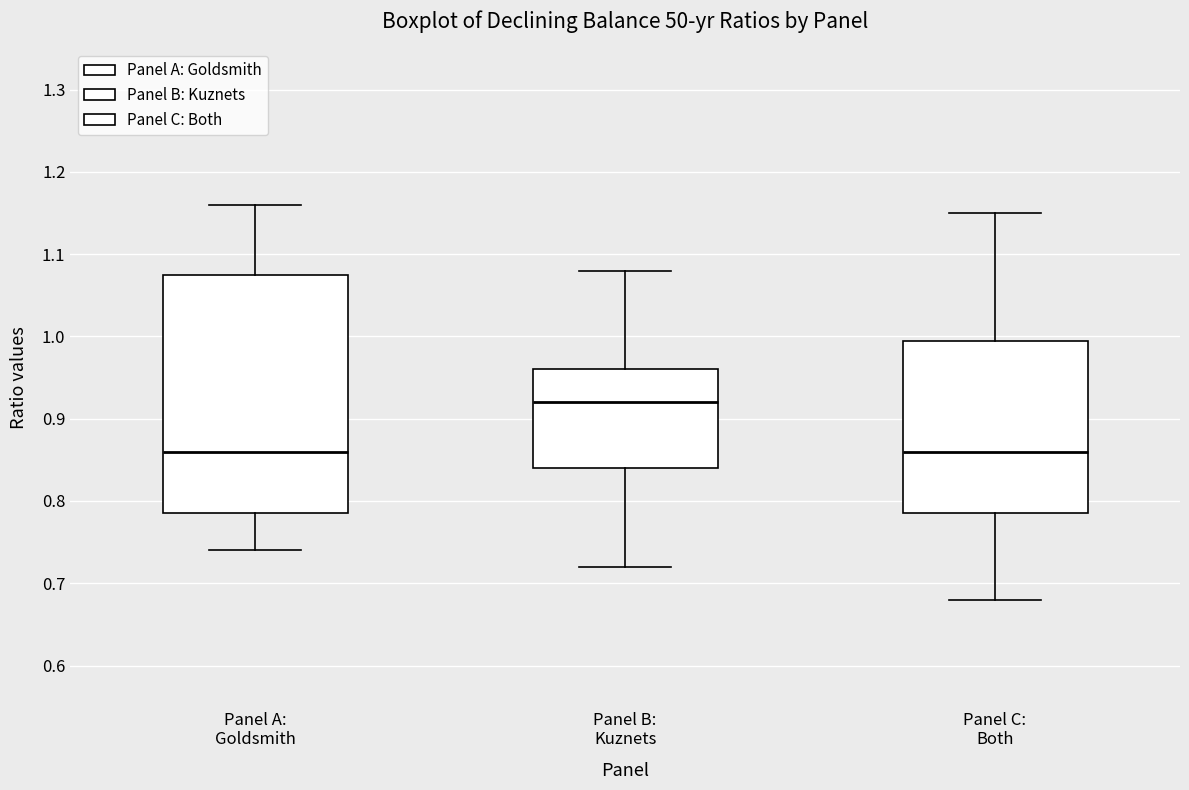

Where does the upper whisker of the box for Panel A: Goldsmith end on the y-axis? The values are not printed on the chart, so give them approximately, as read against the axis.

1.16